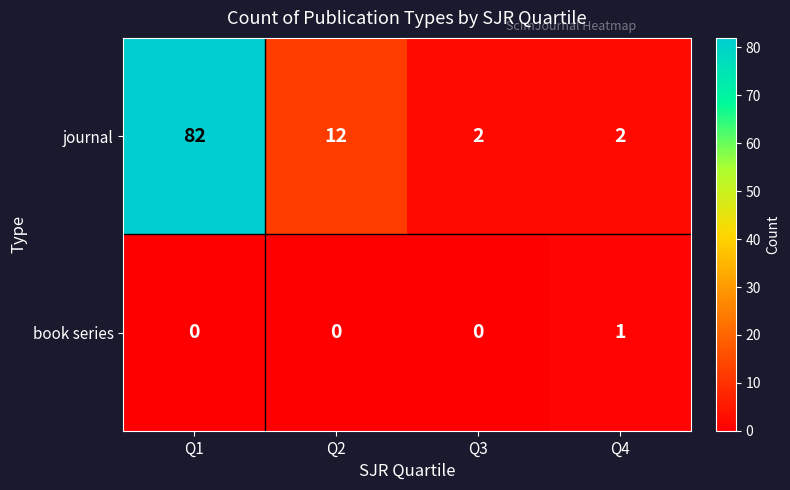

How many positive values does the book series series have?

1